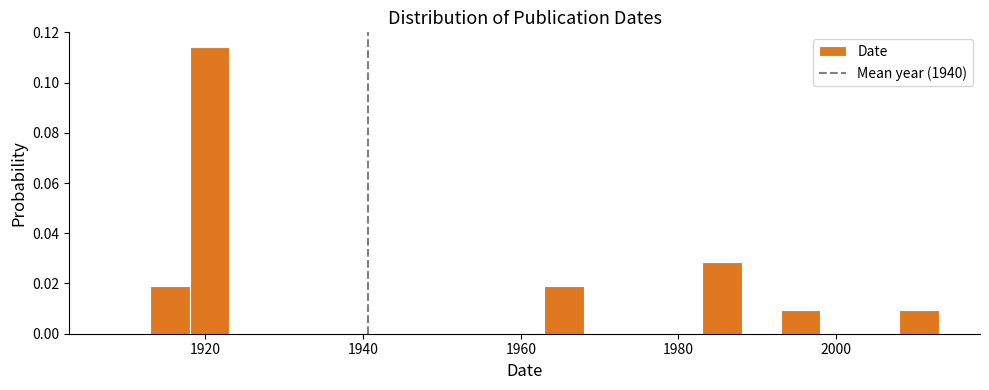

Around what value on the x-axis is the tallest bar? Give the approximate position of its centre, as read against the axis.

1920